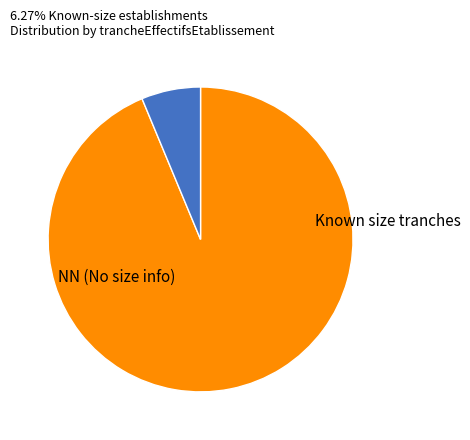

Is there a majority slice in this chart?

Yes